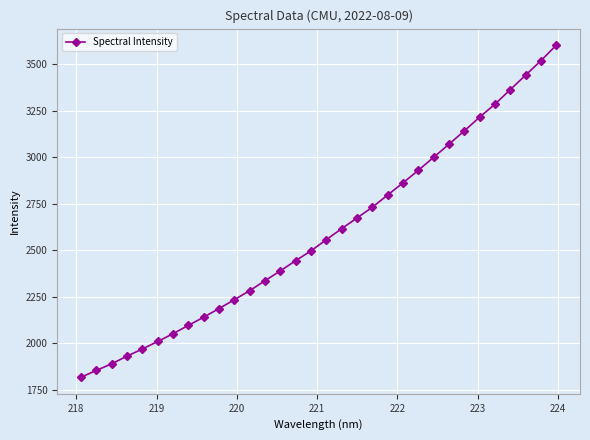

Count the number of categories in the chart.

32